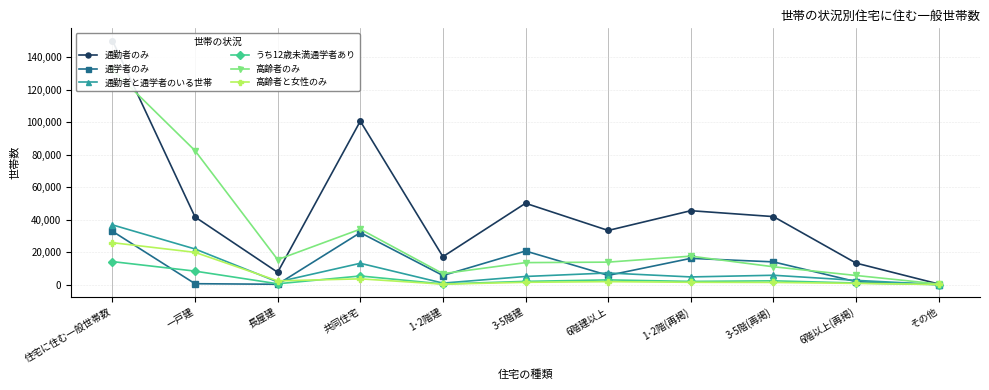

At how many categories does at least one series exceed 54827?

3